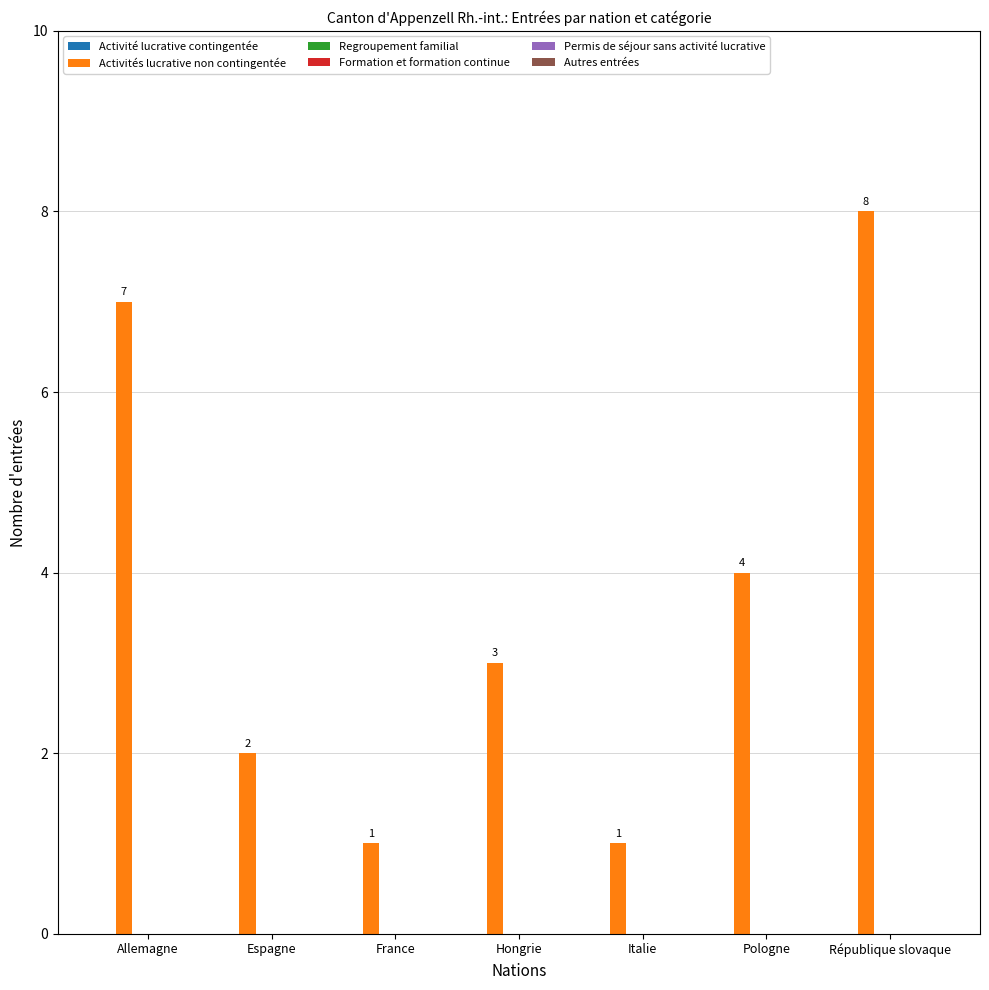

How many bars are there in total?

7